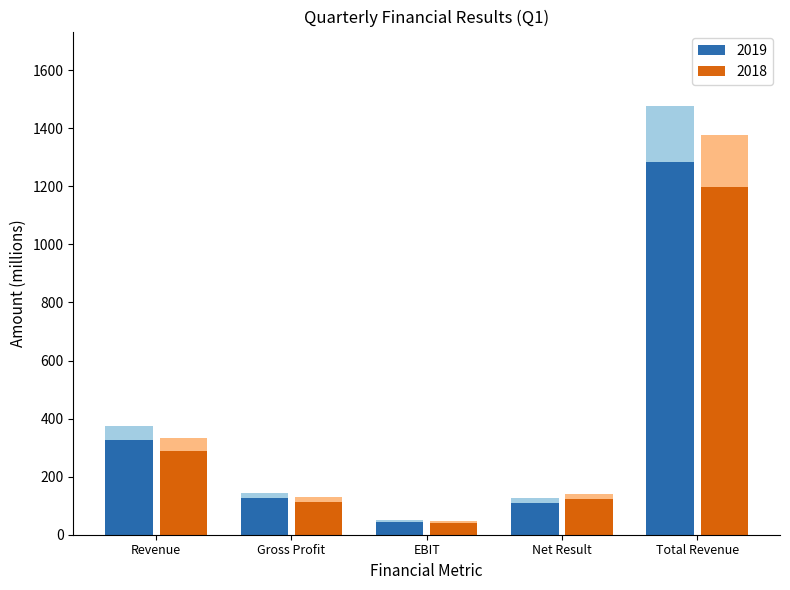

What is the total value across all series at Net Result?

267.5